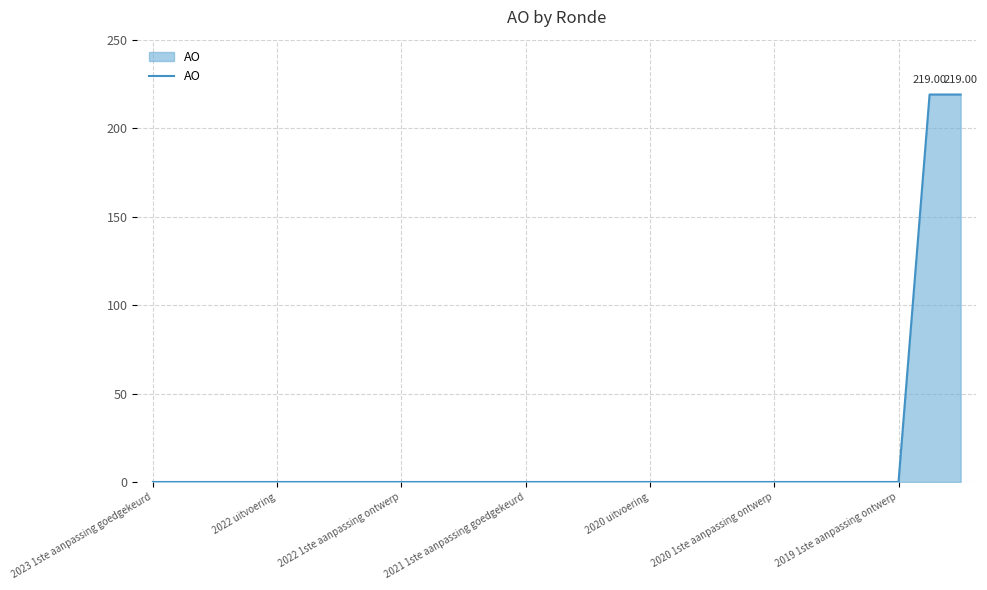

How many distinct data groups are displayed?

1